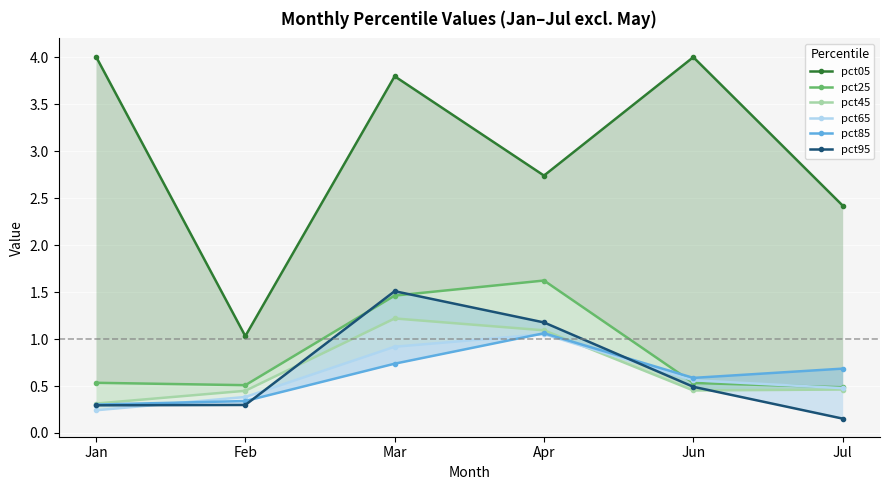

Where do pct95 and pct25 first cross each other?

Feb and Mar